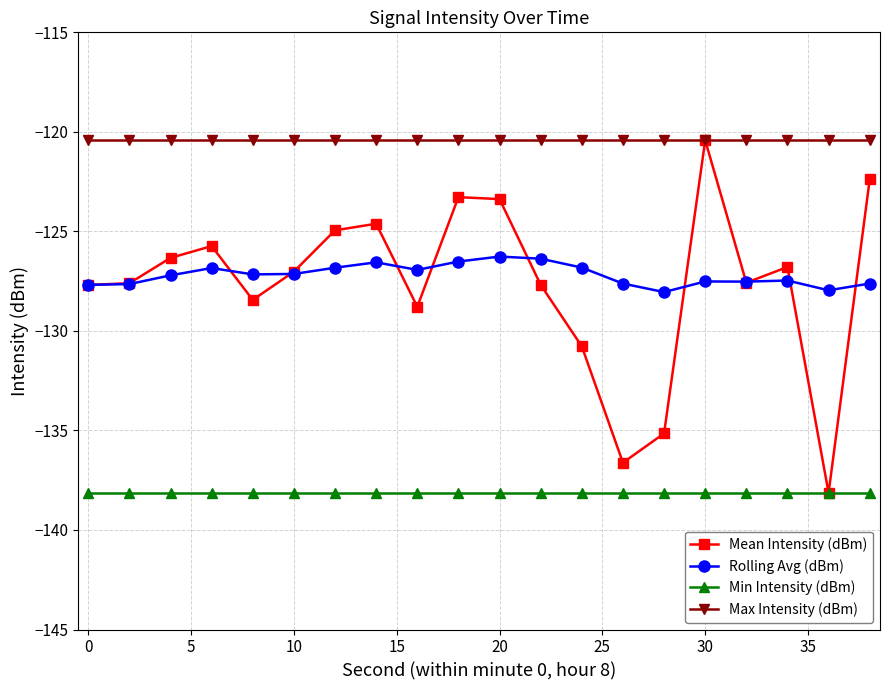

Which series has the largest total across all categories?

Max Intensity (dBm)